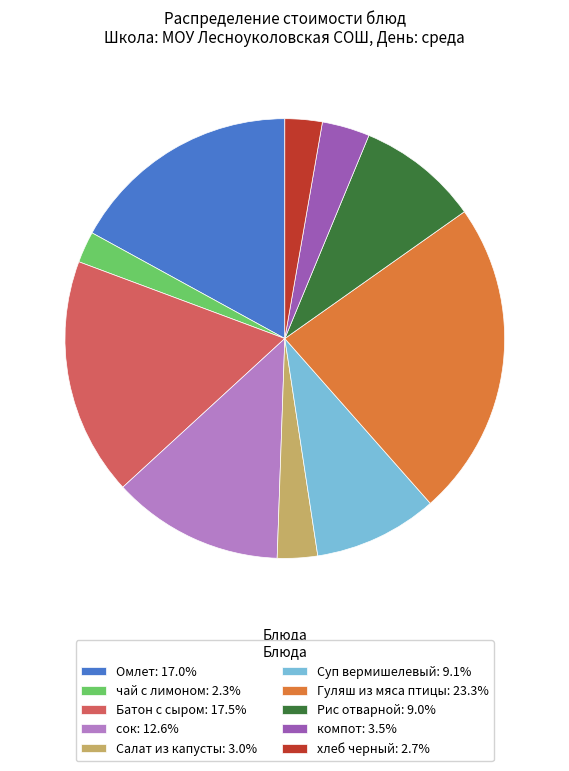

Which has a higher value, сок or хлеб черный?

сок